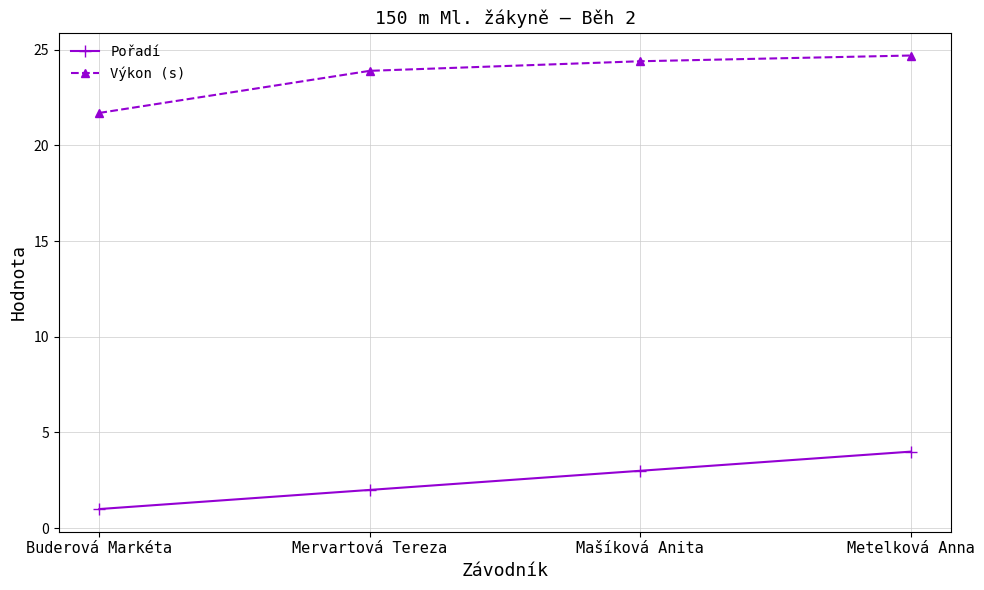

True or false: Výkon (s) and Pořadí intersect in this chart.

False